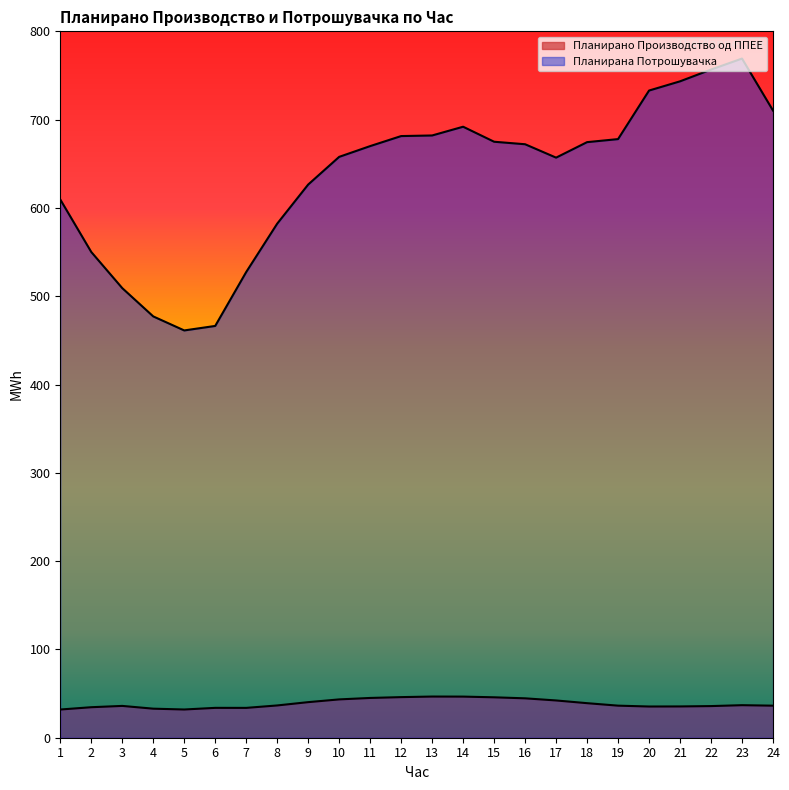

Rank the series by their average value, from lowest to highest.

Планирано Производство од ППЕЕ, Планирана Потрошувачка